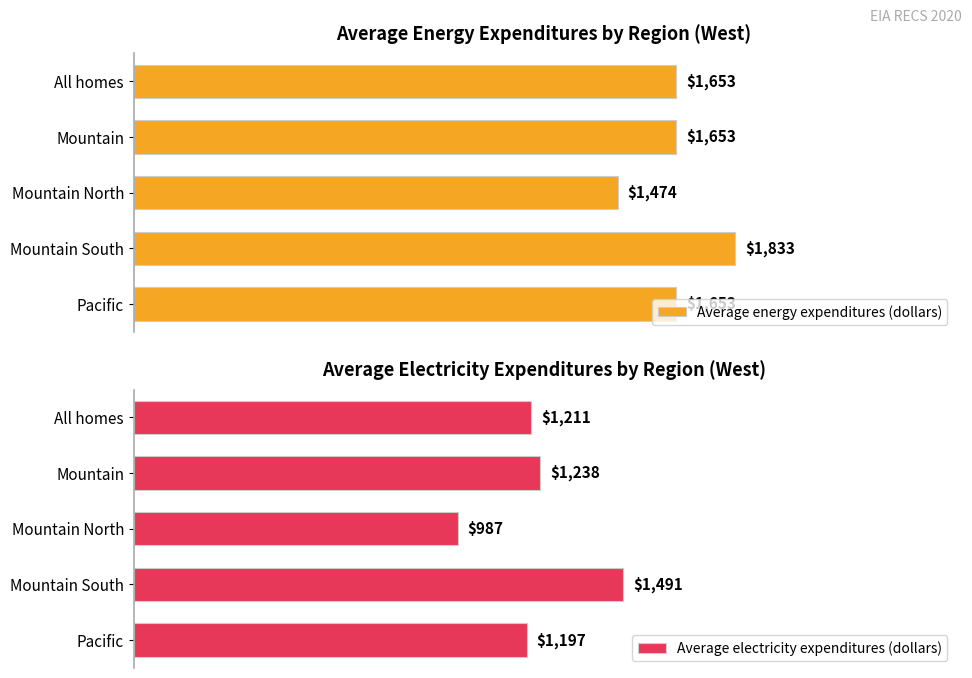

Where is Average electricity expenditures (dollars) nearest to the value 1239?

Mountain